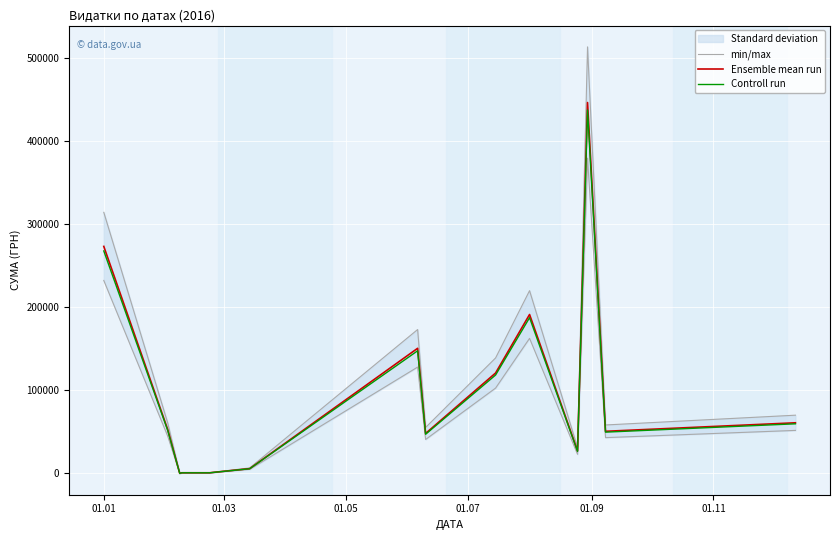

What is the maximum value for Ensemble mean run?

446700.2